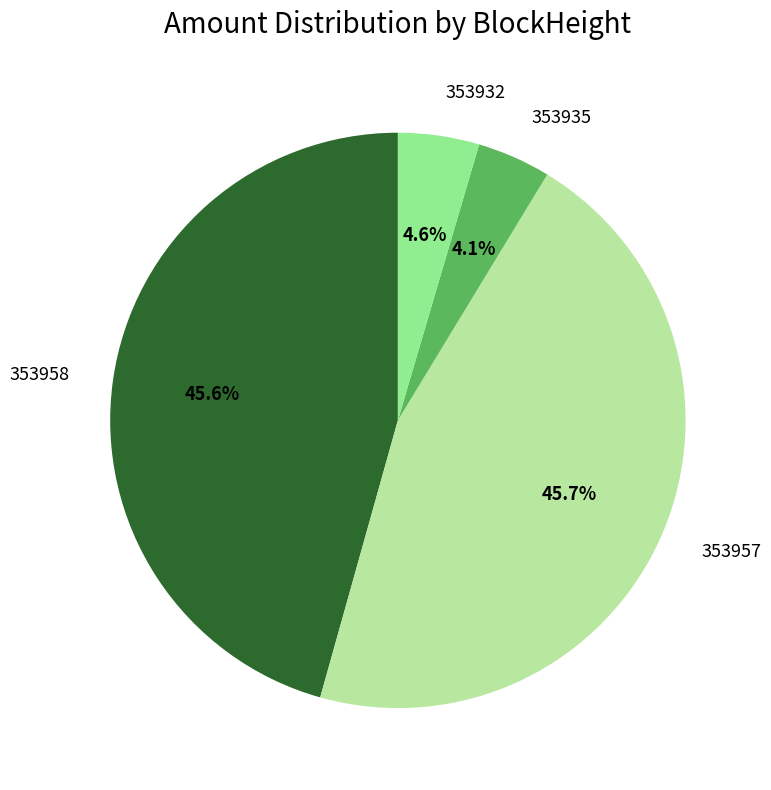

To the nearest percent, what is the average slice percentage?

25%